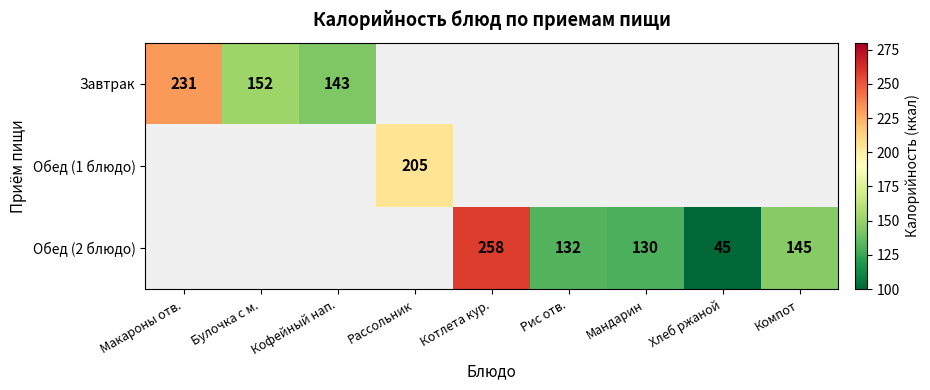

What is the sum of the Обед (2 блюдо) values at Компот and Мандарин?

275